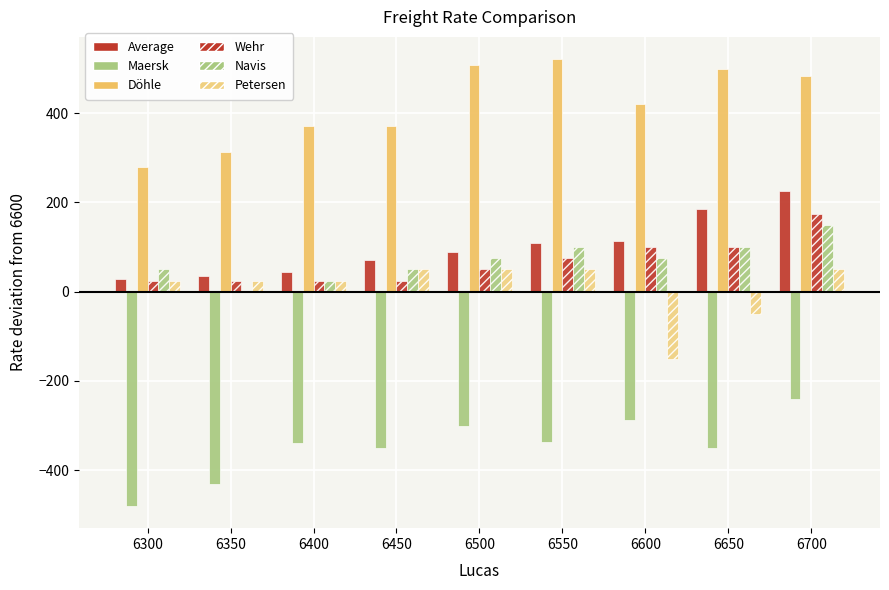

What is the smallest value displayed?

-480